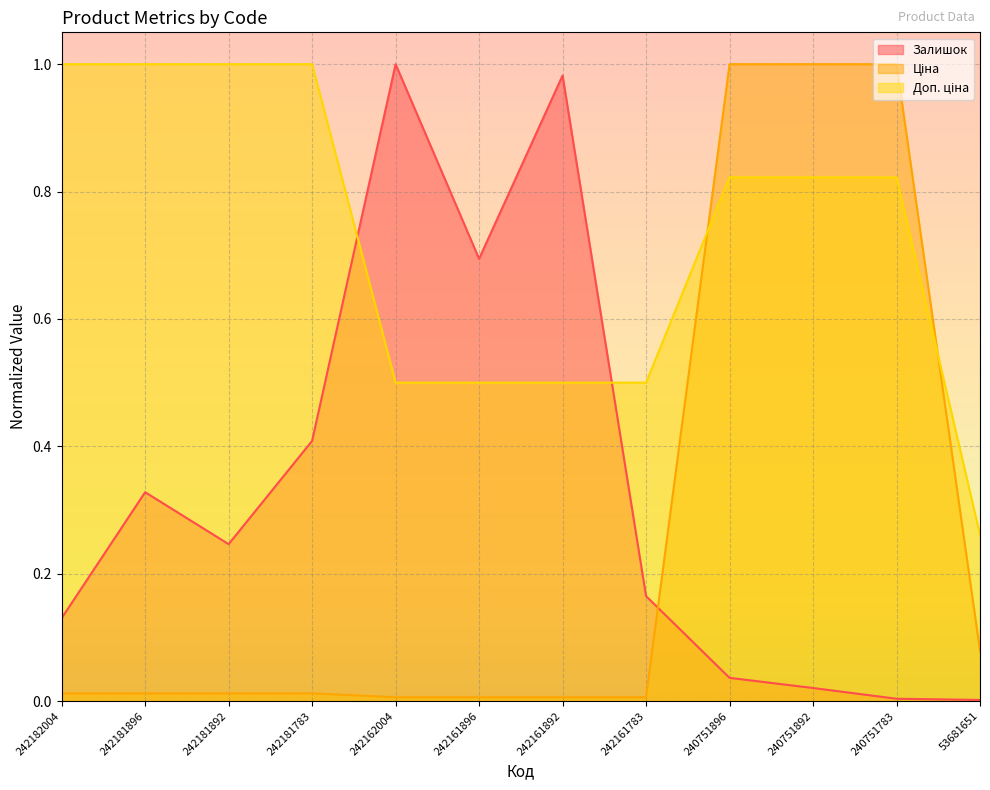

The Залишок series shows 0.4 at 242181783. True or false?

True